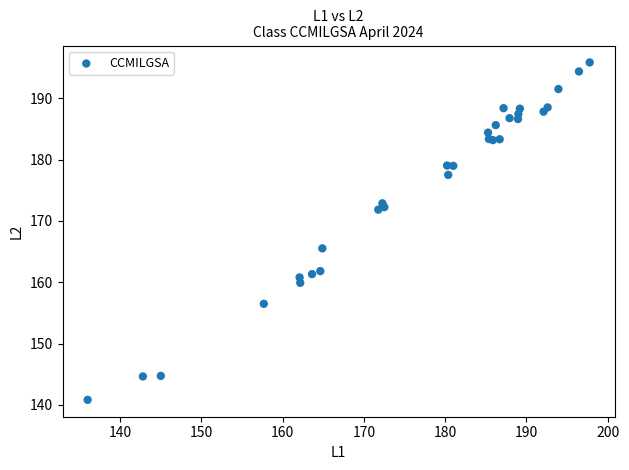

What Y value in the scatter plot is closest to 168?

165.5